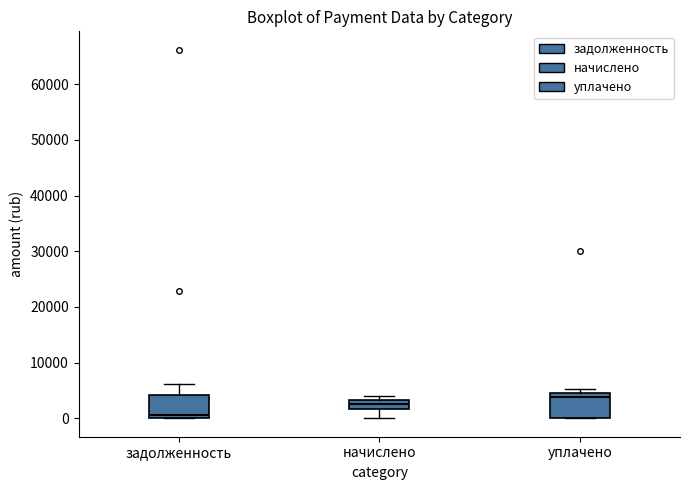

Where is the upper edge of the box for уплачено on the y-axis? The values are not printed on the chart, so give them approximately, as read against the axis.

5000